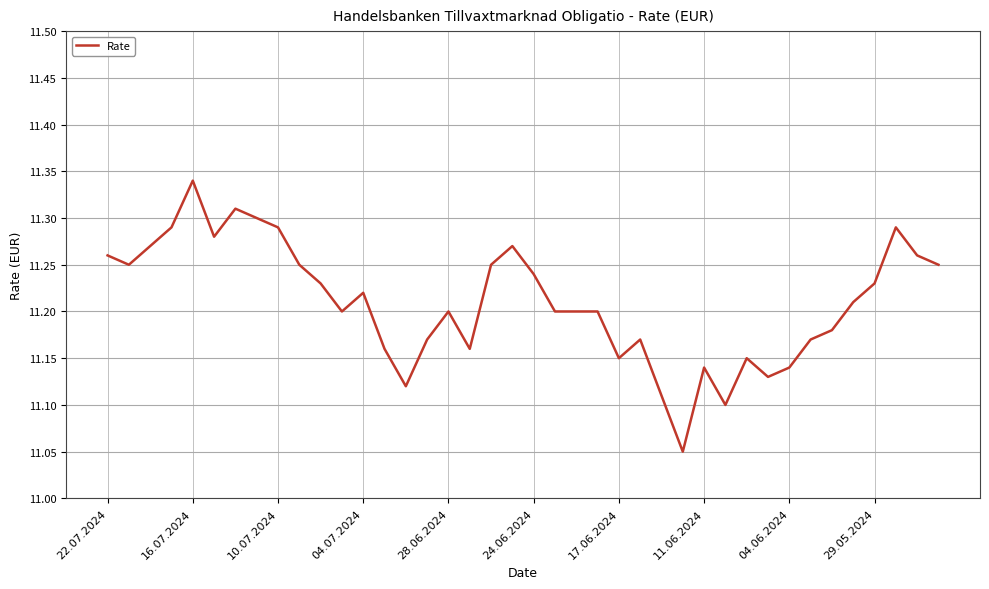

What is the difference between the maximum and minimum values?

0.3